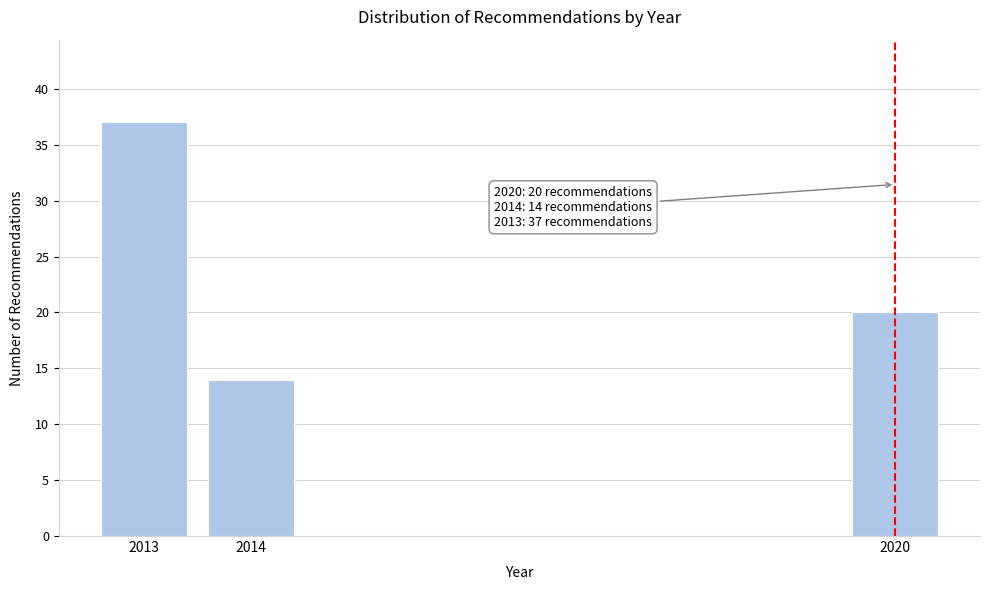

Reading right to left, what are all the values shown in this chart?

20	14	37